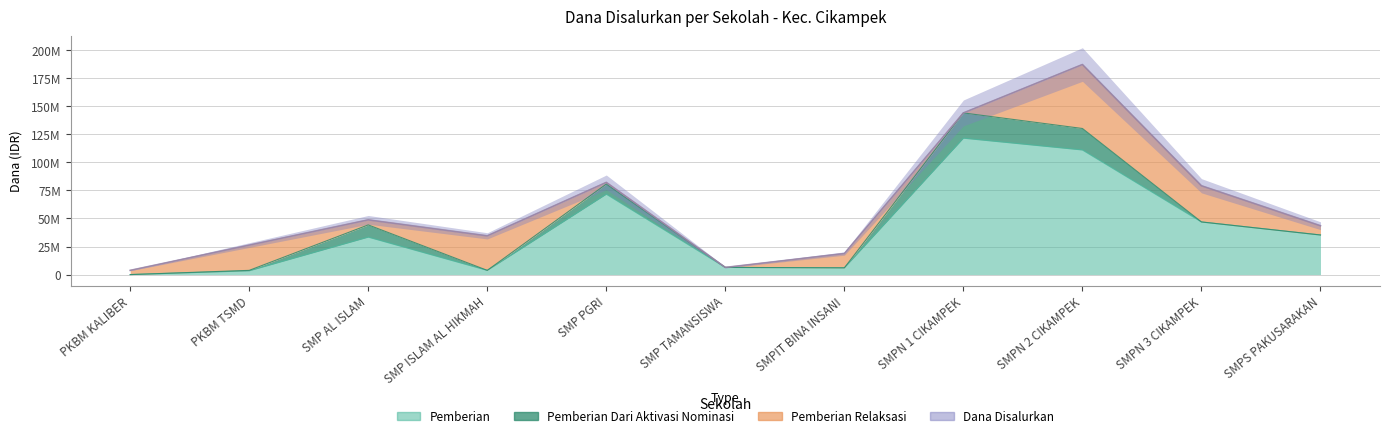

What is the lowest value of the Dana Disalurkan series?

3750000